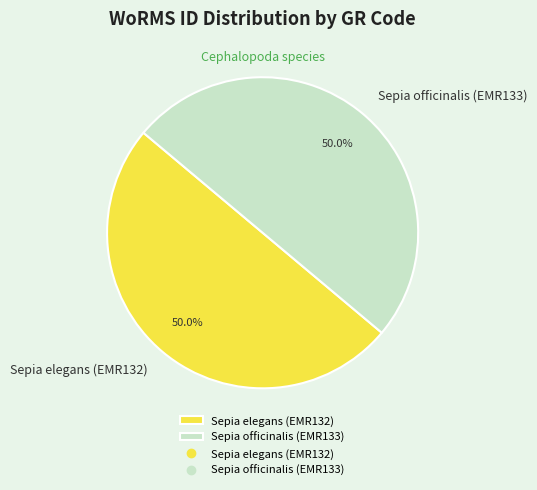

The Sepia officinalis (EMR133) slice represents 43% of the pie. True or false?

False